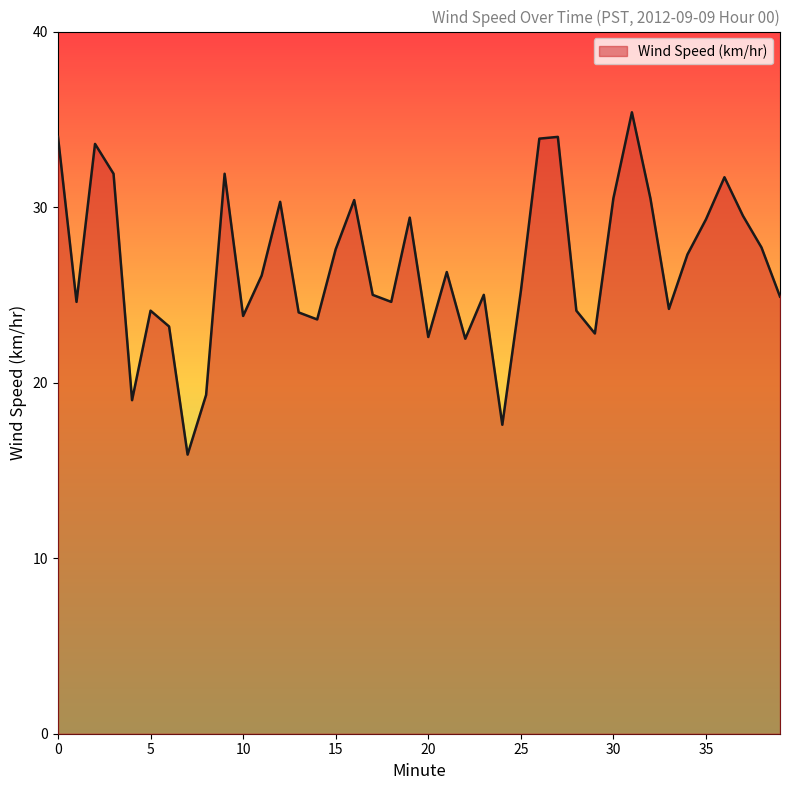

What is the minimum value shown in the chart?

15.9